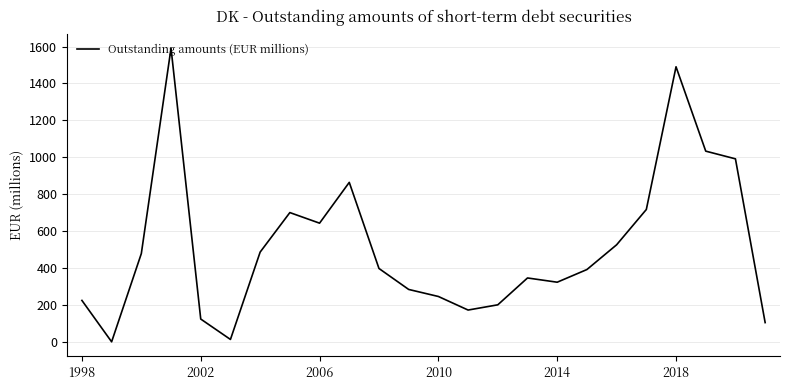

What is the difference between the maximum and minimum values?

1591.1